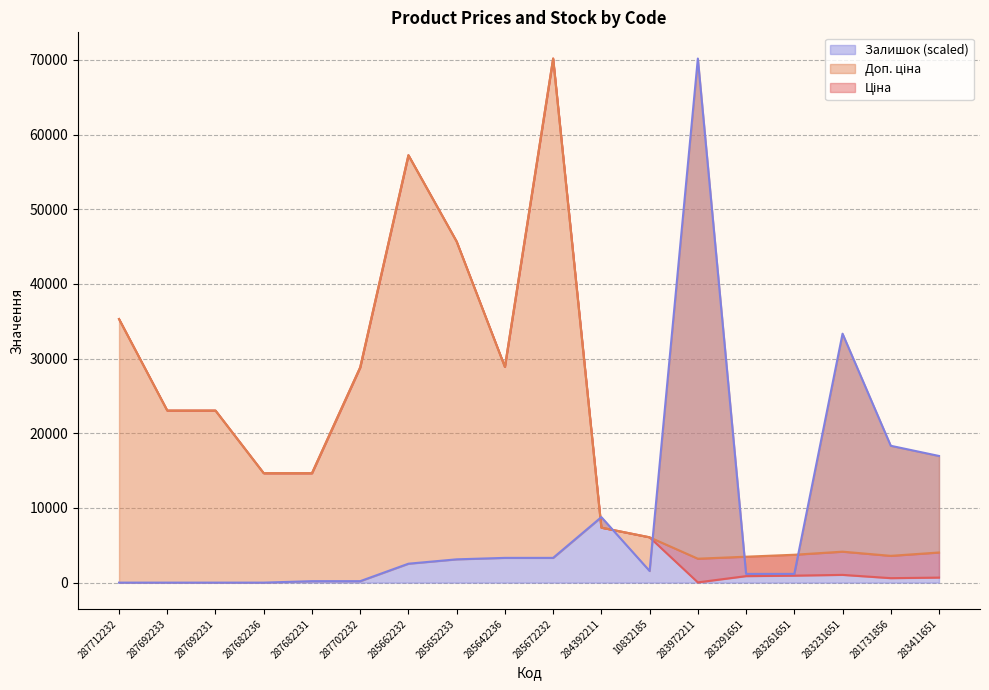

True or false: Доп. ціна has more than 0 points higher than both neighbors.

True